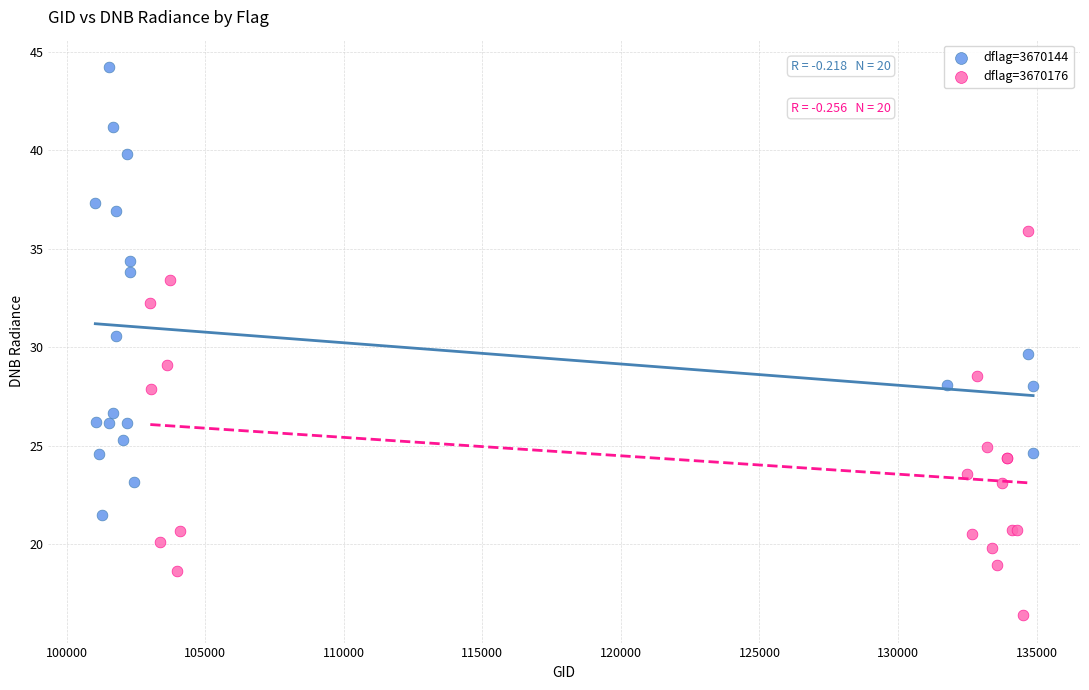

Which series contains the lowest Y value?

dflag=3670176